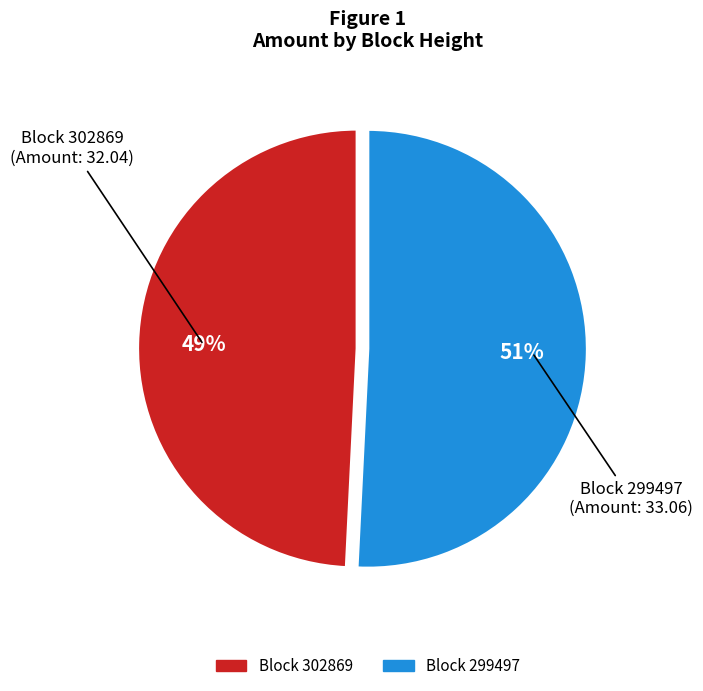

To the nearest percent, what is the average slice percentage?

50%